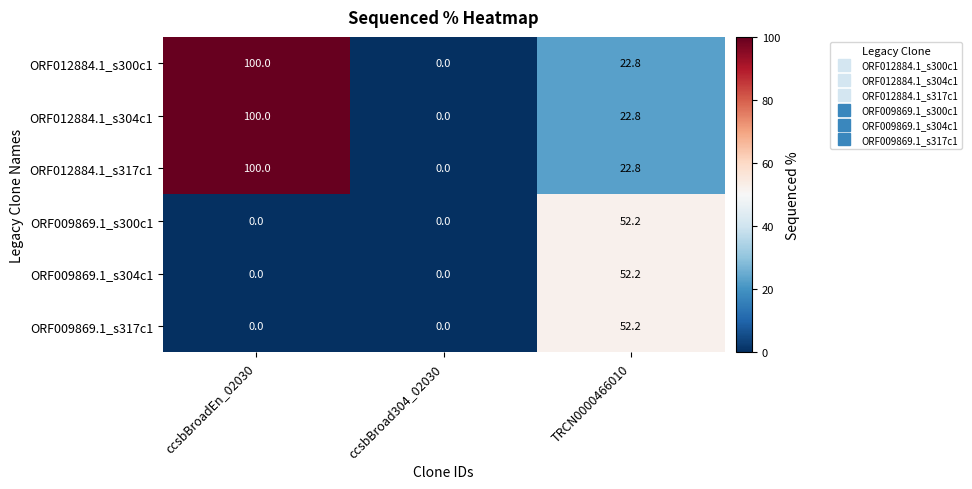

What is the difference between the second highest and minimum values in the ORF012884.1_s304c1 series?

22.8